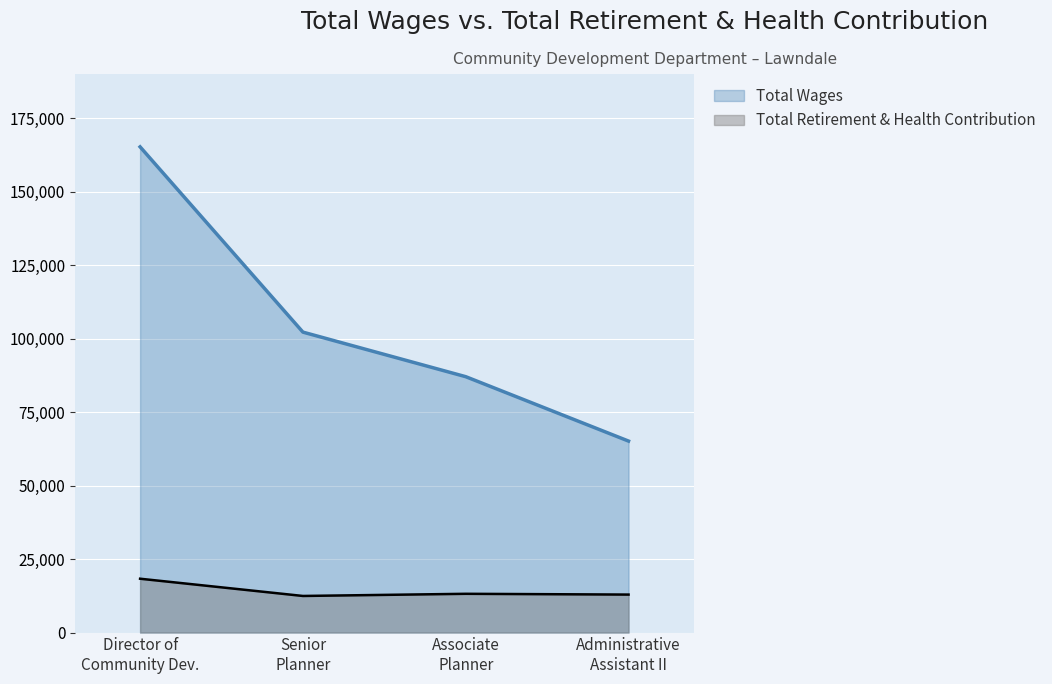

Which series has the largest total across all categories?

Total Wages